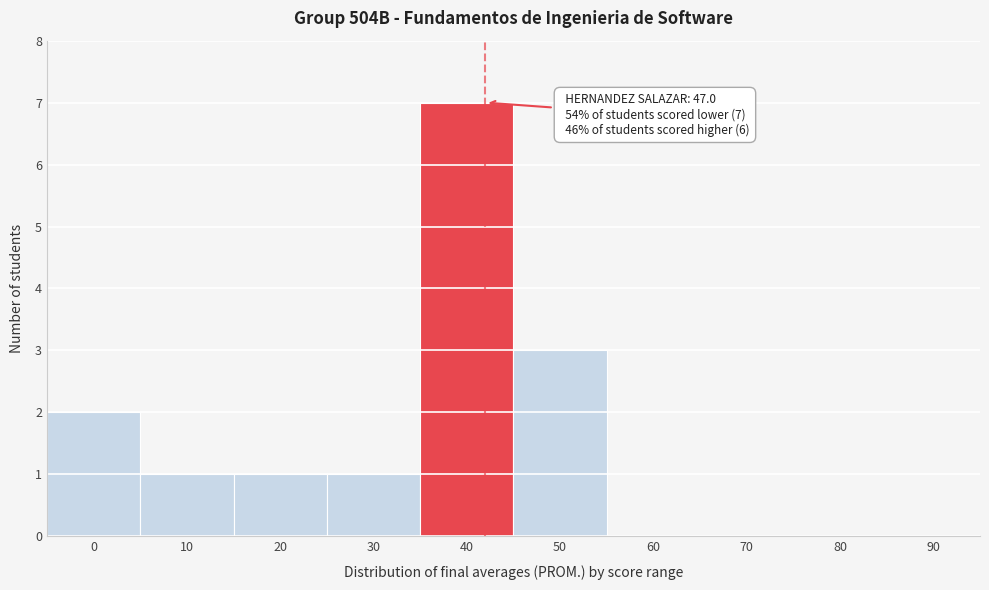

Reading left to right, list all the values displayed in this chart.

0=2	10=1	20=1	30=1	40=7	50=3	60=0	70=0	80=0	90=0